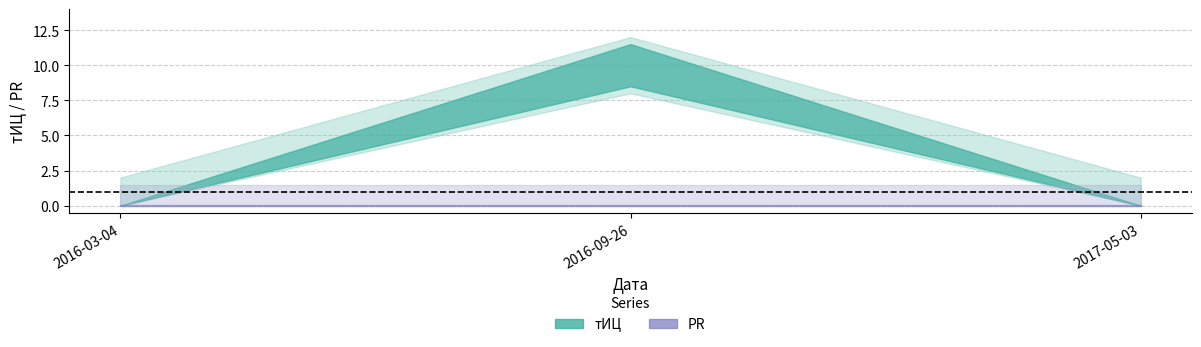

What is the label of the 1st point from the right?

2017-05-03